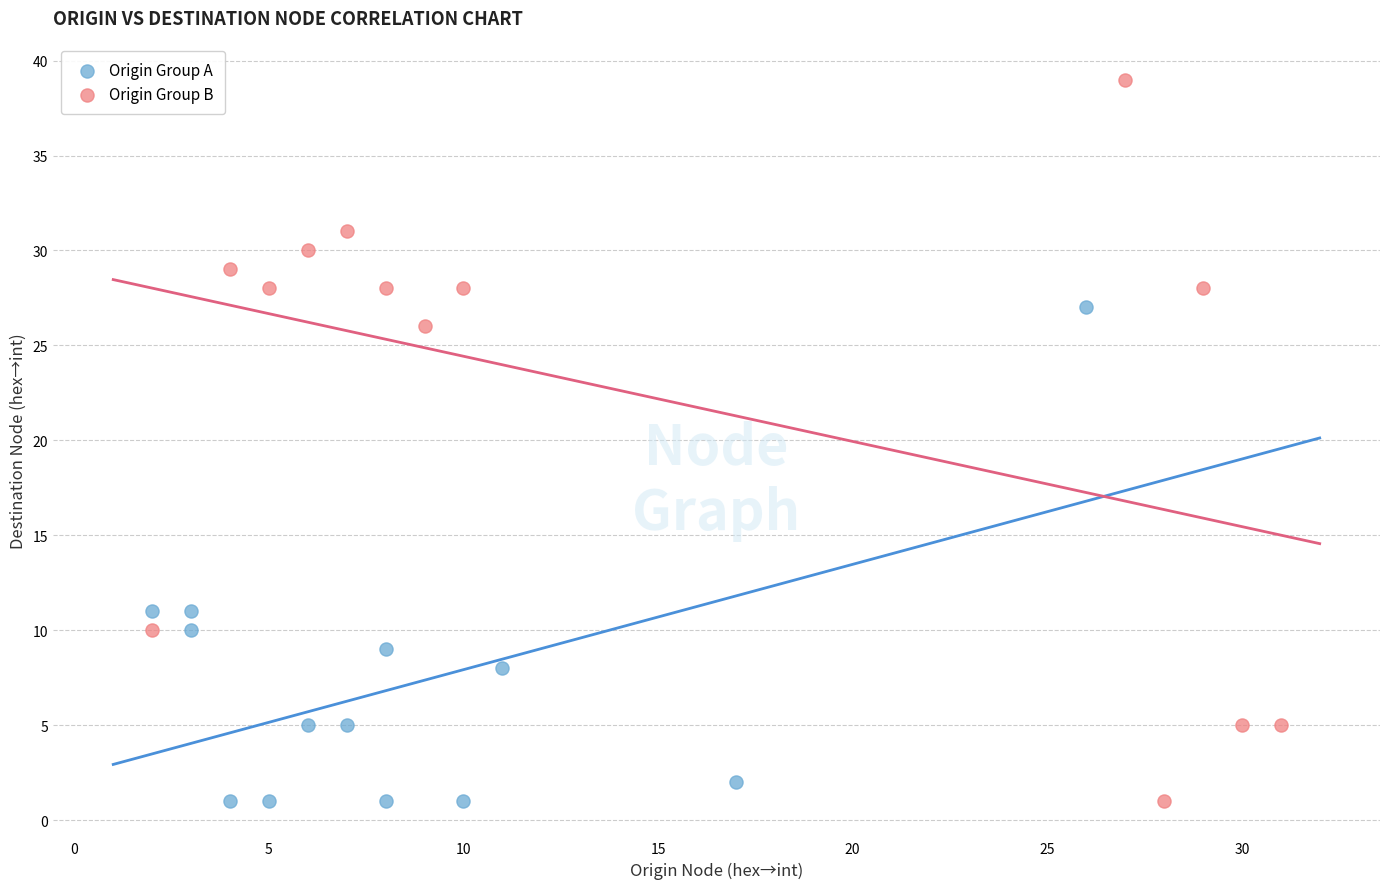

Which series has the largest Y range (max minus min)?

Origin Group B